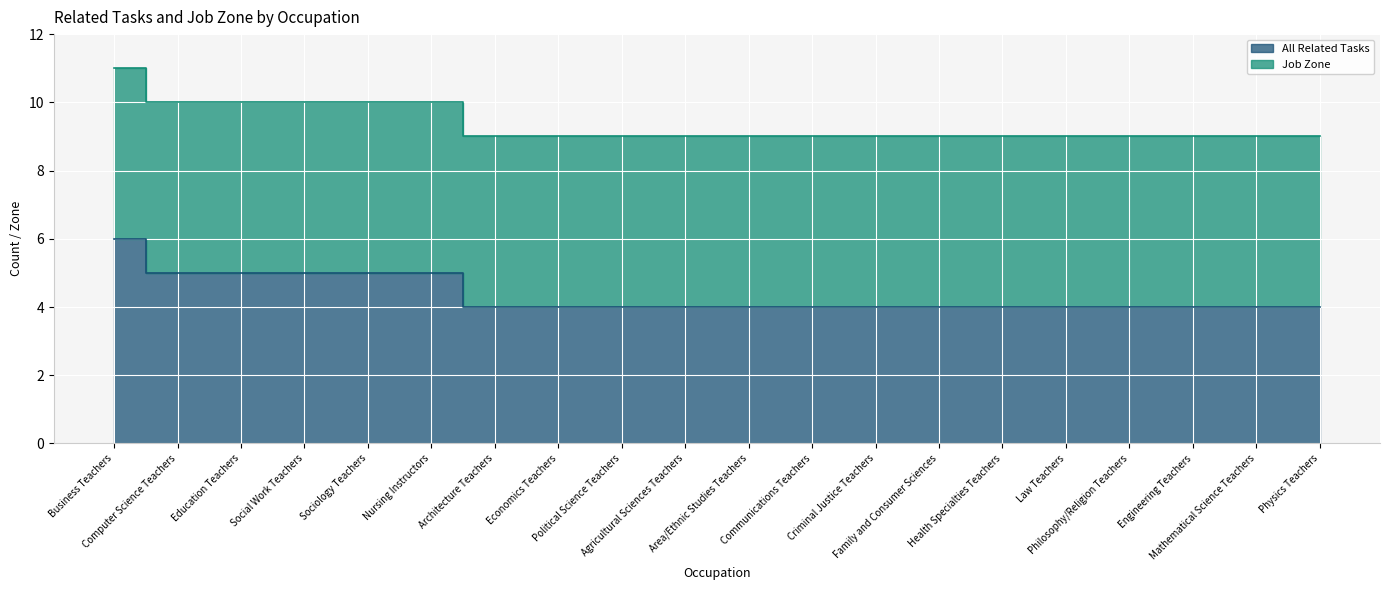

Reading left to right, what are all the values shown in this chart?

6	5	5	5	5	5	4	4	4	4	4	4	4	4	4	4	4	4	4	4